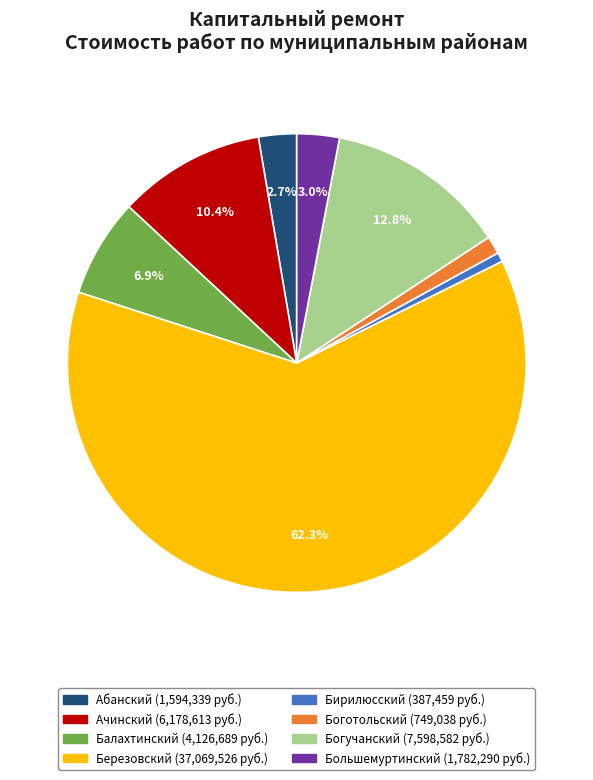

To the nearest percent, what percentage of the pie is Бирилюсский?

1%